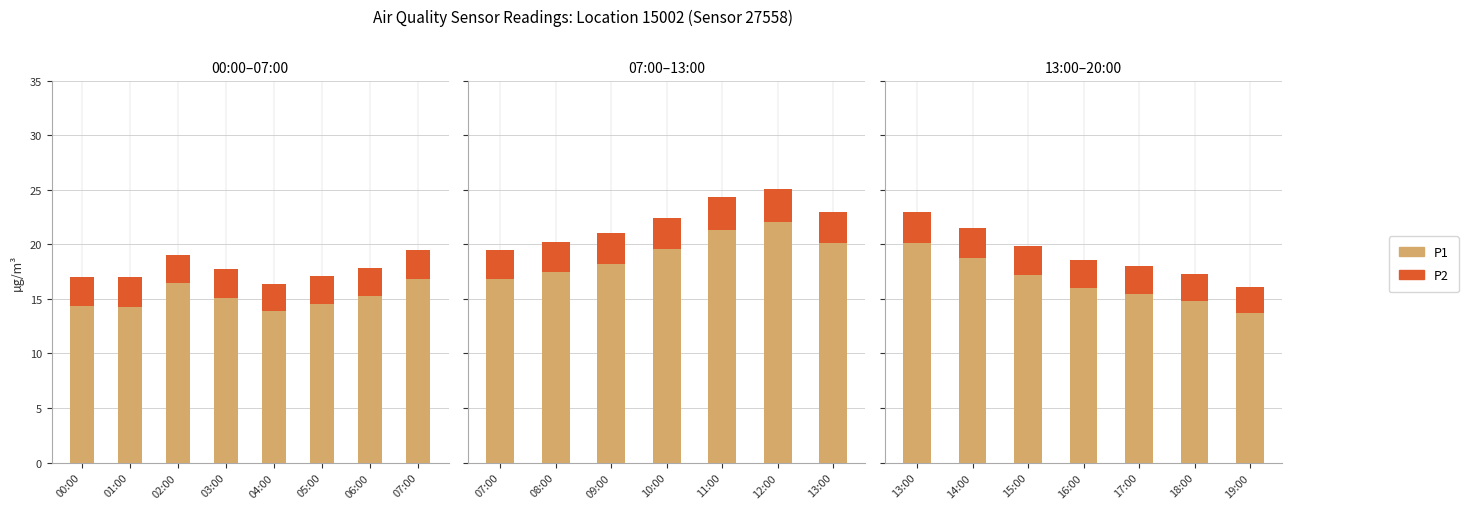

What are all the series names shown in the legend?

P1, P2